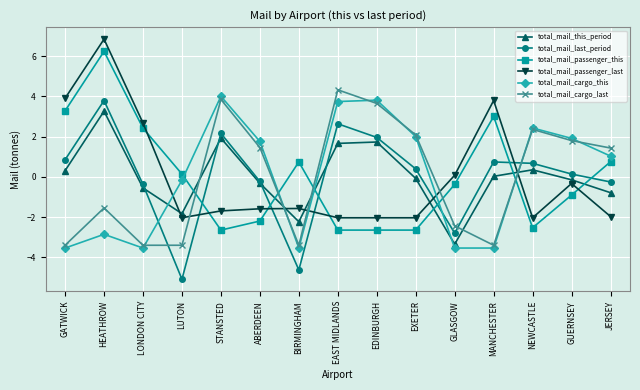

What is the sum of the total_mail_this_period values at STANSTED and GUERNSEY?

1.8